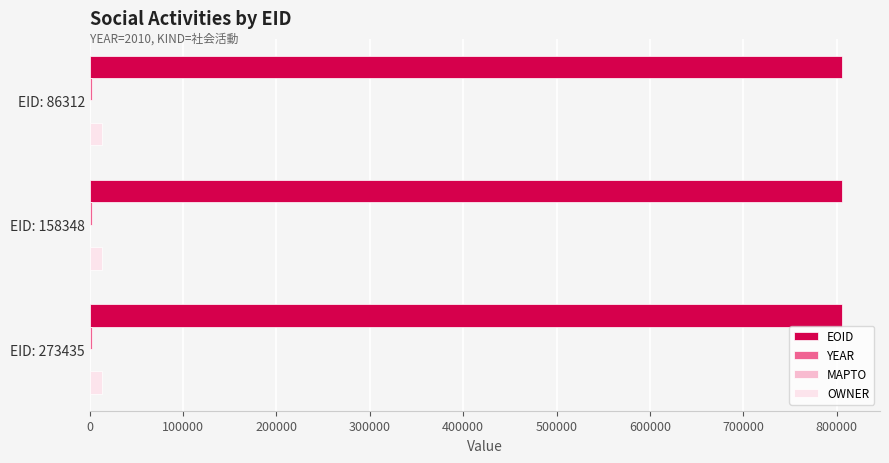

Is it true that EOID equals 806150 at EID: 158348?

True